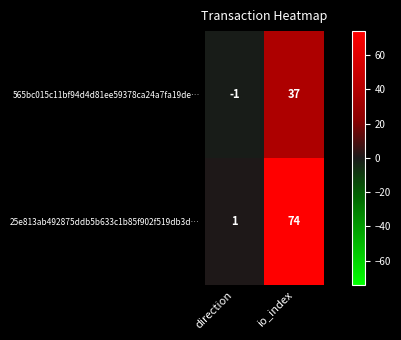

Count the number of data series in this chart.

2